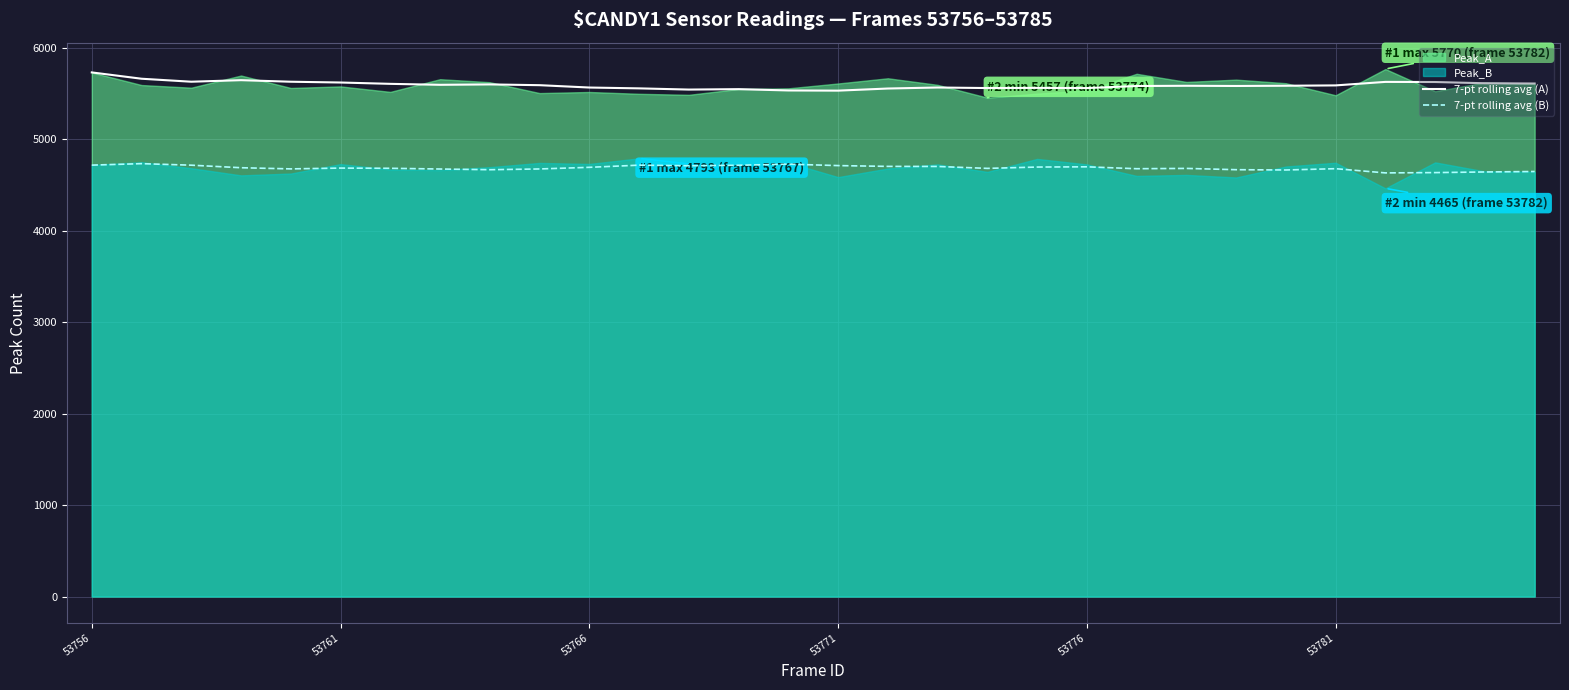

The value of 7-pt rolling avg (B) at 19 is 6905.0. True or false?

False